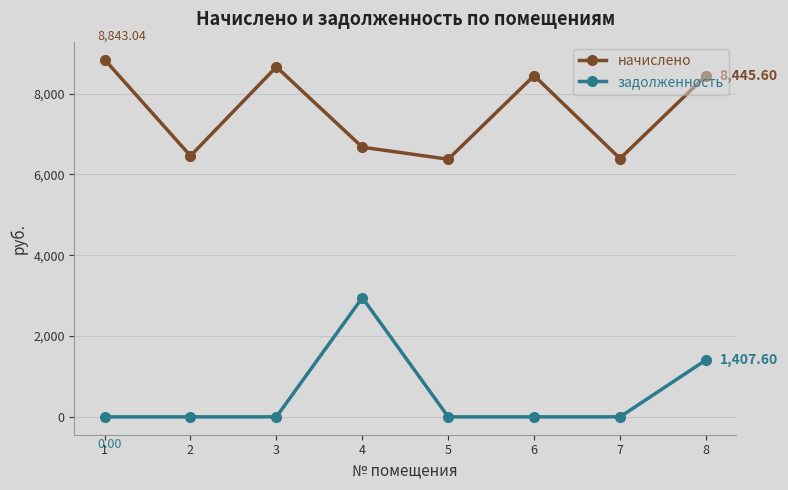

What is the spread (max minus min) of values at 6?

8445.6